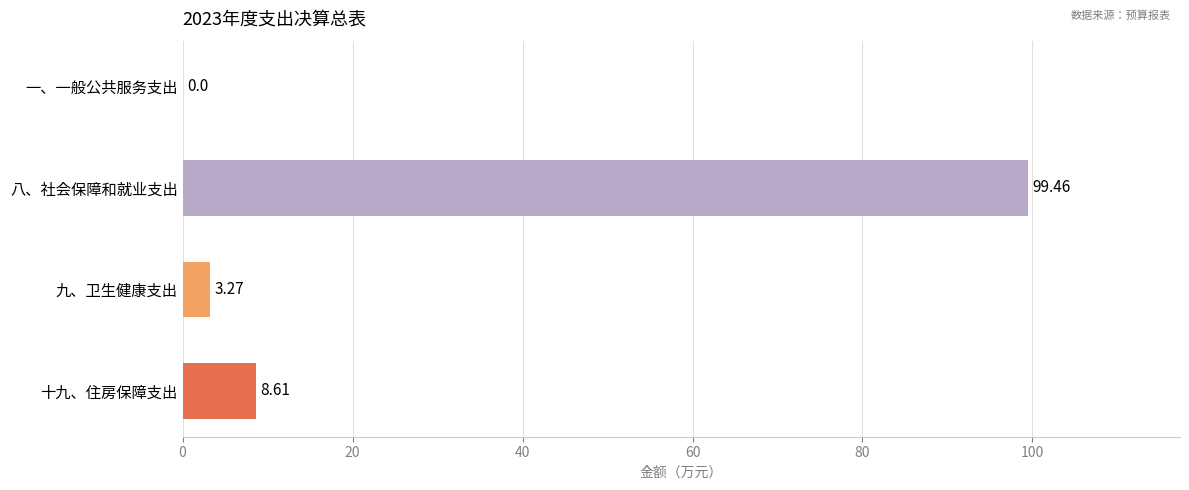

Are the bars horizontal?

Yes